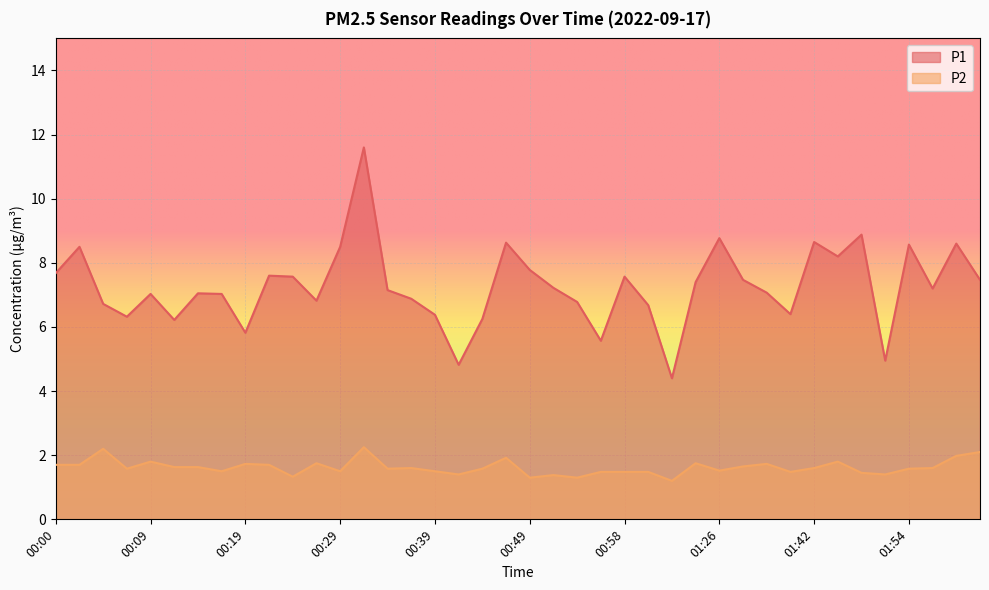

Reading left to right, what are all the values shown in this chart?

P1: 00:00=7.7	00:02=8.5	00:05=6.7	00:07=6.3	00:09=7.0	00:12=6.2	00:14=7.0	00:17=7.0	00:19=5.8	00:22=7.6	00:24=7.6	00:26=6.8	00:29=8.5	00:31=11.6	00:34=7.2	00:36=6.9	00:39=6.4	00:41=4.8	00:43=6.2	00:46=8.6	00:49=7.8	00:51=7.2	00:54=6.8	00:56=5.6	00:58=7.6	01:01=6.7	01:03=4.4	01:17=7.4	01:26=8.8	01:28=7.5	01:34=7.1	01:36=6.4	01:42=8.7	01:47=8.2	01:49=8.9	01:52=5.0	01:54=8.6	01:57=7.2	01:59=8.6	02:02=7.5
P2: 00:00=1.7	00:02=1.7	00:05=2.2	00:07=1.6	00:09=1.8	00:12=1.6	00:14=1.6	00:17=1.5	00:19=1.7	00:22=1.7	00:24=1.3	00:26=1.8	00:29=1.5	00:31=2.2	00:34=1.6	00:36=1.6	00:39=1.5	00:41=1.4	00:43=1.6	00:46=1.9	00:49=1.3	00:51=1.4	00:54=1.3	00:56=1.5	00:58=1.5	01:01=1.5	01:03=1.2	01:17=1.8	01:26=1.5	01:28=1.6	01:34=1.7	01:36=1.5	01:42=1.6	01:47=1.8	01:49=1.4	01:52=1.4	01:54=1.6	01:57=1.6	01:59=2.0	02:02=2.1